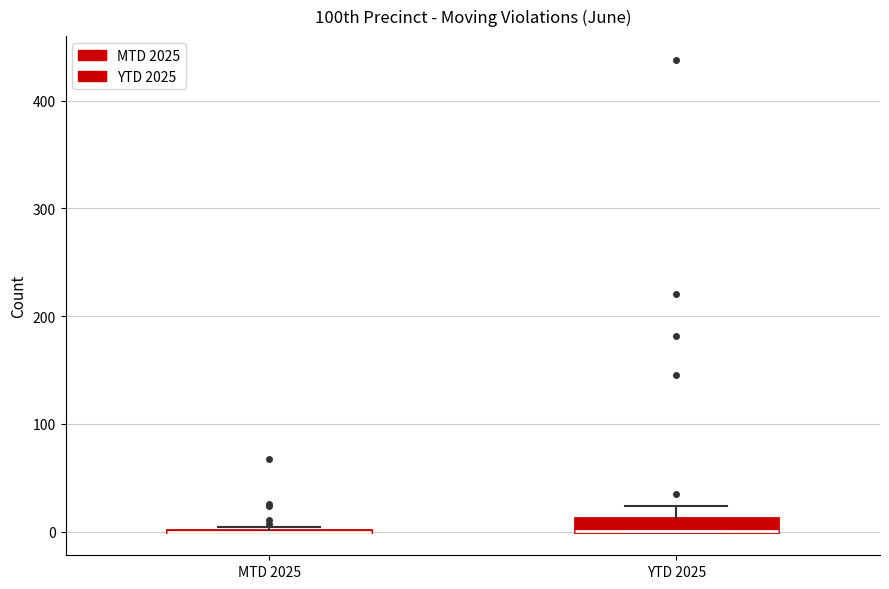

Where is the upper edge of the box for YTD 2025 on the y-axis? The values are not printed on the chart, so give them approximately, as read against the axis.

10